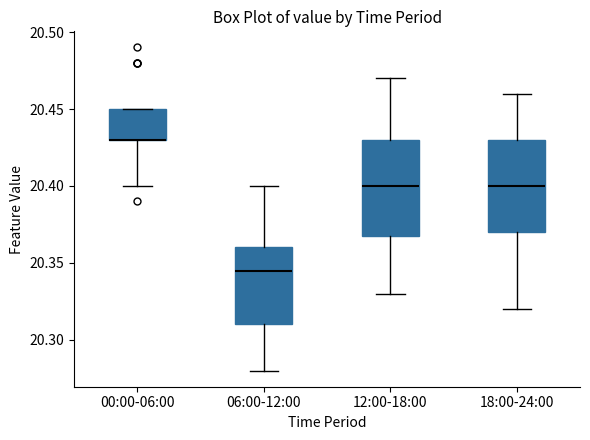

Reading left to right, transcribe this box plot: for each box, give where its median line is, the range the box spans, and where its two whiskers end, as read against the y-axis. The values are not printed on the chart, so give them approximately, as read against the axis.

00:00-06:00: median 20.430 (drawn on the box's lower edge), box 20.430 to 20.450, whiskers 20.400 to 20.450
06:00-12:00: median 20.345, box 20.310 to 20.360, whiskers 20.280 to 20.400
12:00-18:00: median 20.400, box 20.370 to 20.430, whiskers 20.330 to 20.470
18:00-24:00: median 20.400, box 20.370 to 20.430, whiskers 20.320 to 20.460